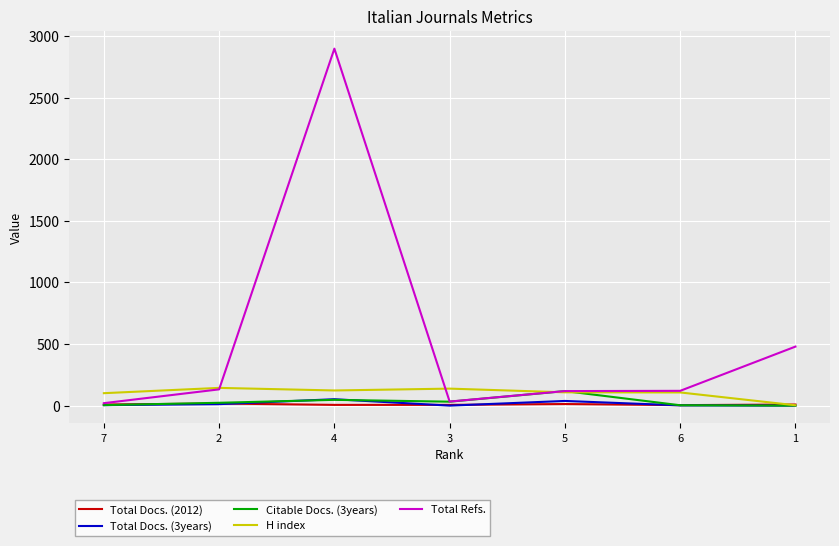

Which series has the largest range (max minus min)?

Total Refs.